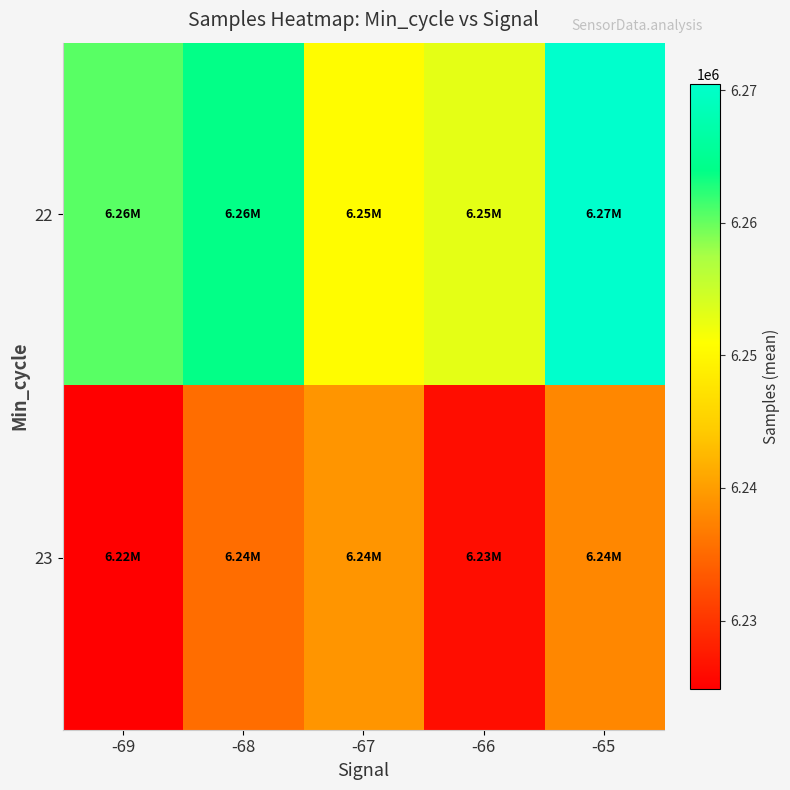

At which category is the sum across all series the highest?

-65